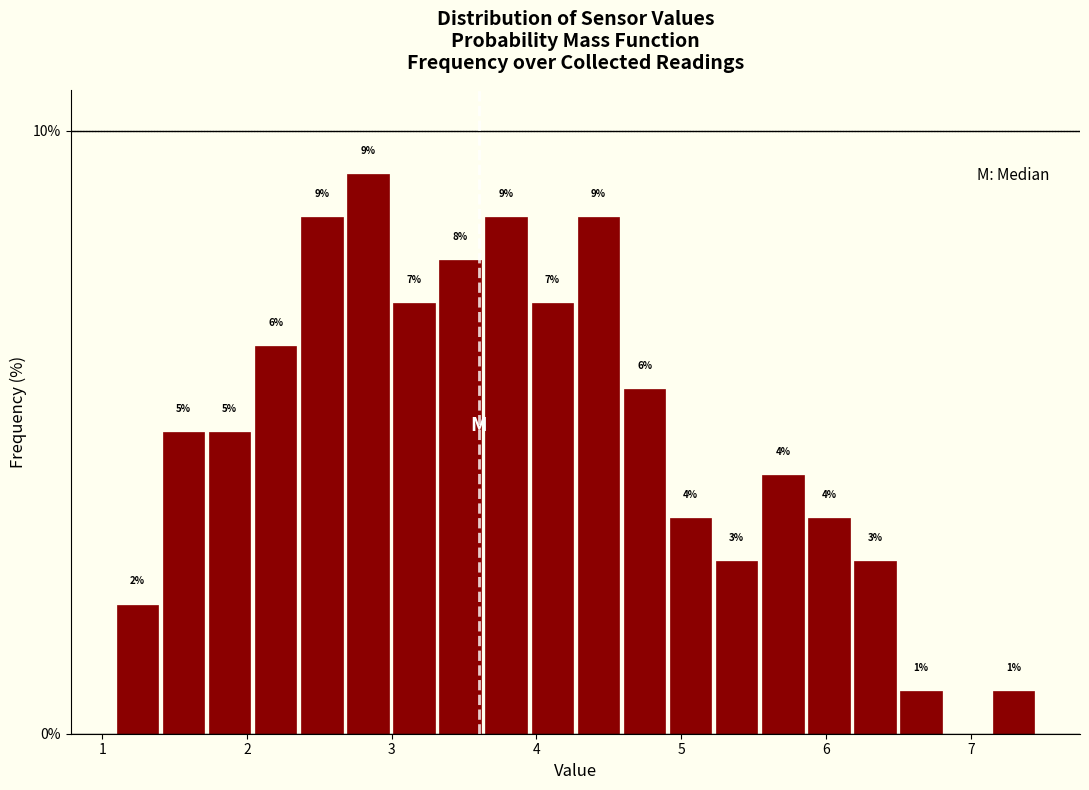

Around what value on the x-axis is the tallest bar? Give the approximate position of its centre, as read against the axis.

2.8